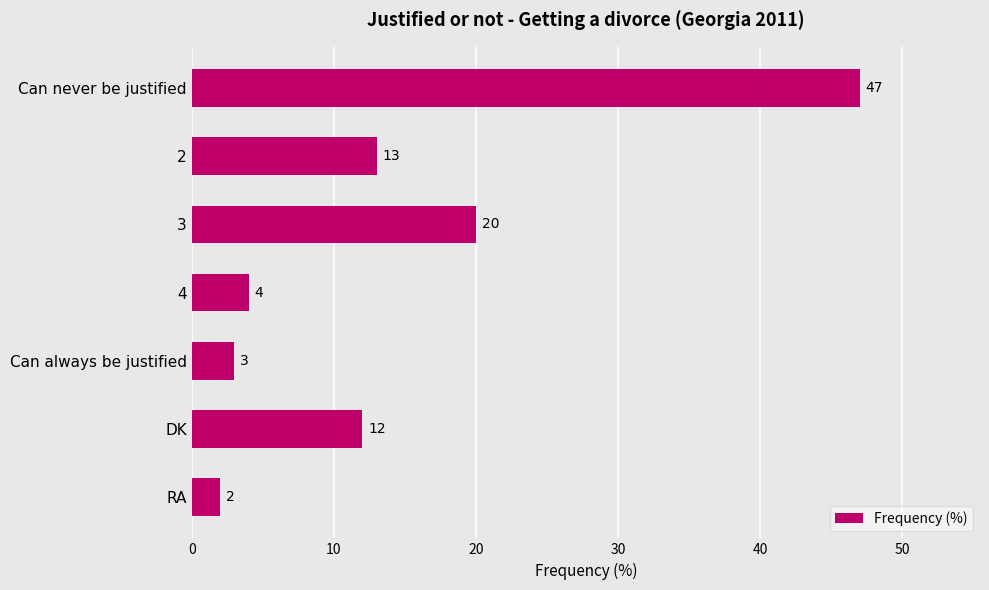

Does the chart contain stacked bars?

No